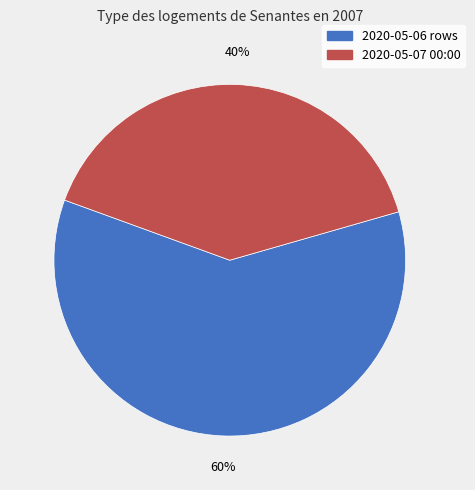

The 2020-05-07 00:00 slice represents 50% of the pie. True or false?

False